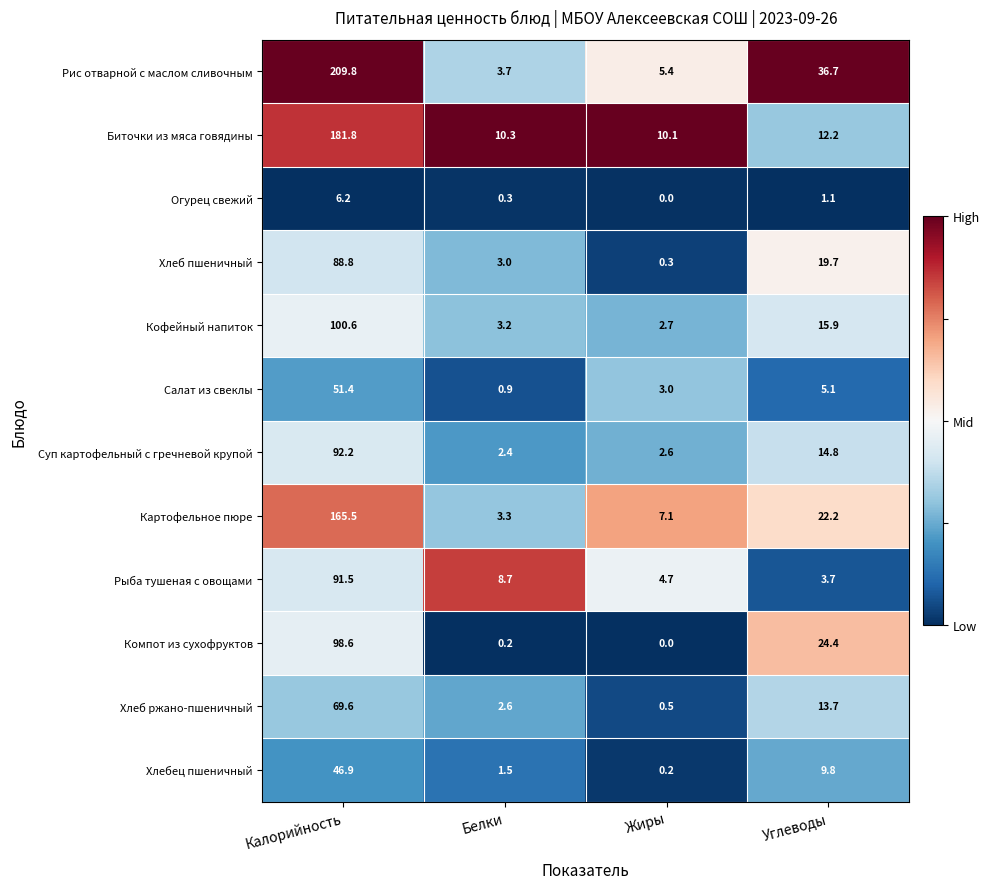

Where does the Хлеб ржано-пшеничный series first go above 13?

Калорийность